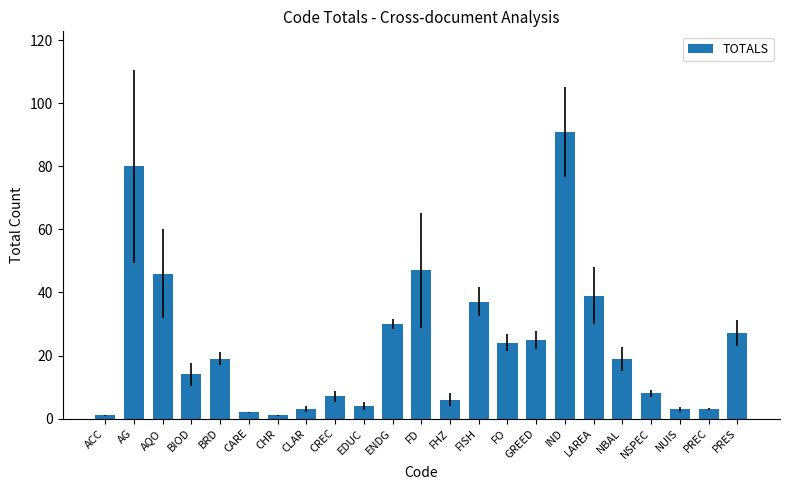

Reading left to right, what are all the values shown in this chart?

ACC=1	AG=80	AQO=46	BIOD=14	BRD=19	CARE=2	CHR=1	CLAR=3	CREC=7	EDUC=4	ENDG=30	FD=47	FHZ=6	FISH=37	FO=24	GREED=25	IND=91	LAREA=39	NBAL=19	NSPEC=8	NUIS=3	PREC=3	PRES=27